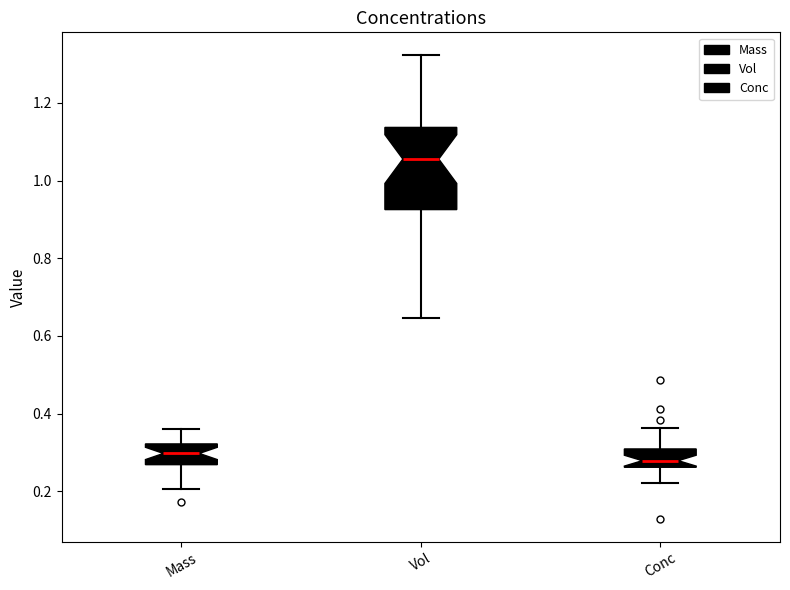

Where does the median line of the box for Mass sit on the y-axis? The values are not printed on the chart, so give them approximately, as read against the axis.

0.30